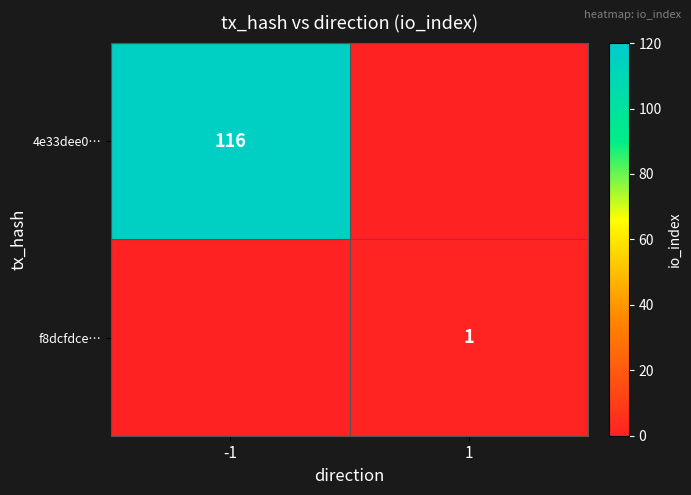

The value of f8dcfdce… at 1 is 1. True or false?

True